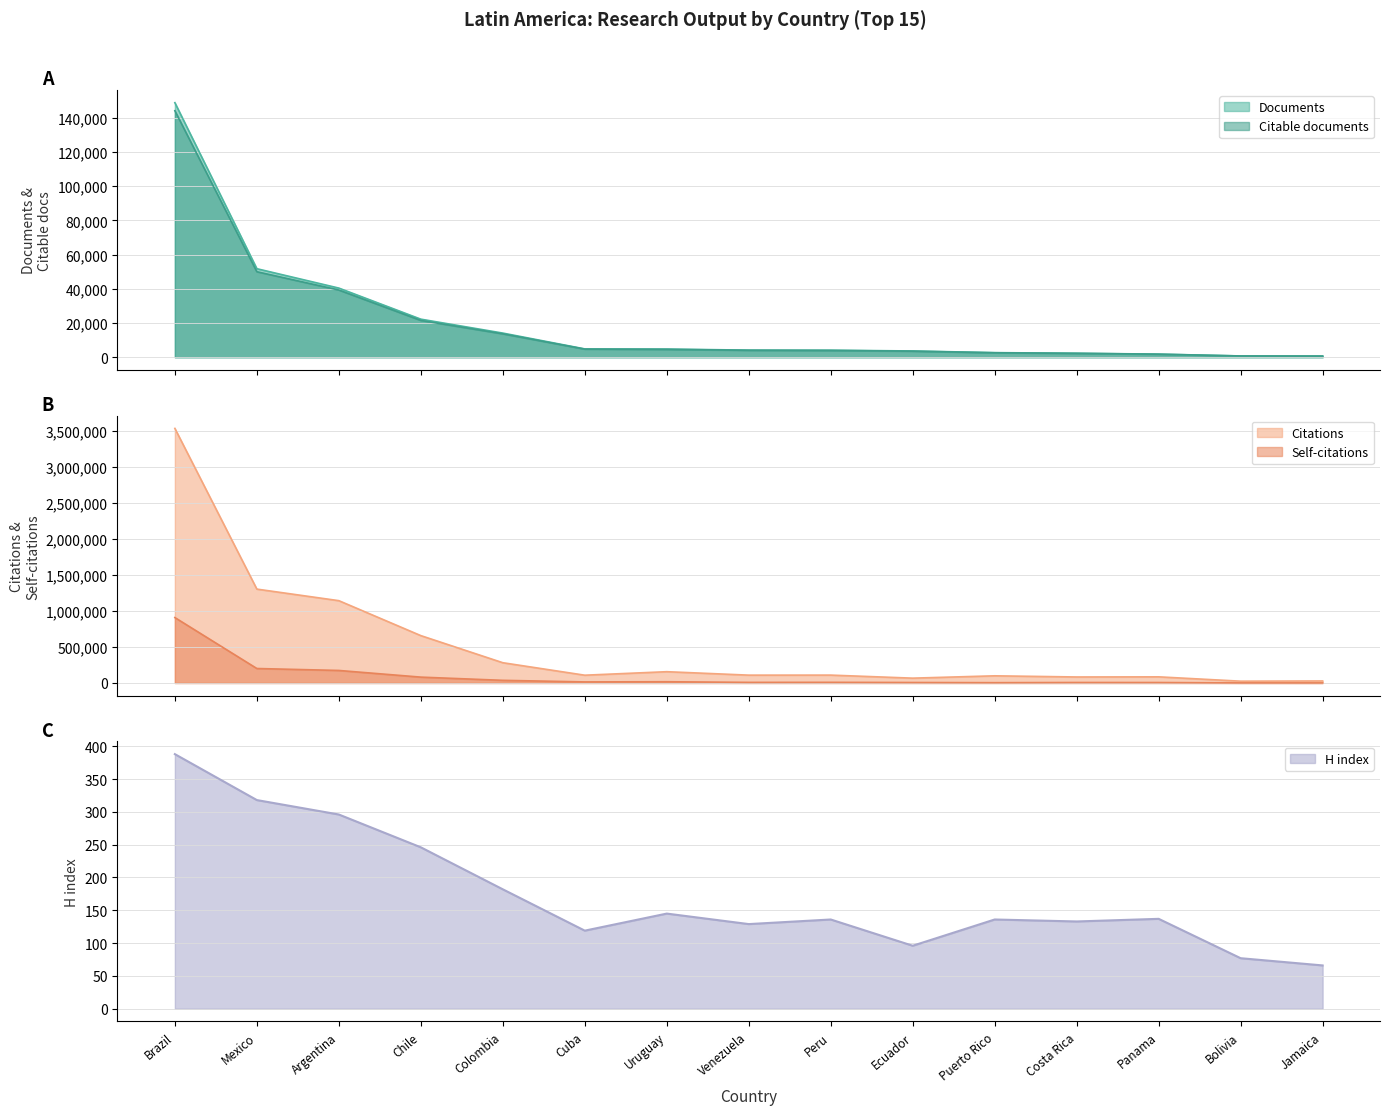

Reading left to right, what are all the values shown in this chart?

Documents: Brazil=148738	Mexico=51733	Argentina=40413	Chile=22257	Colombia=14126	Cuba=4878	Uruguay=4791	Venezuela=4168	Peru=4124	Ecuador=3672	Puerto Rico=2701	Costa Rica=2343	Panama=1836	Bolivia=766	Jamaica=709
Citable documents: Brazil=144039	Mexico=49971	Argentina=39283	Chile=21509	Colombia=13675	Cuba=4755	Uruguay=4600	Venezuela=4075	Peru=3967	Ecuador=3559	Puerto Rico=2615	Costa Rica=2288	Panama=1786	Bolivia=754	Jamaica=687
Citations: Brazil=3532380	Mexico=1302690	Argentina=1142345	Chile=657457	Colombia=281343	Cuba=108171	Uruguay=156816	Venezuela=108986	Peru=109492	Ecuador=67228	Puerto Rico=99630	Costa Rica=83534	Panama=85463	Bolivia=25156	Jamaica=28196
Self-citations: Brazil=907812	Mexico=201064	Argentina=173990	Chile=81487	Colombia=36918	Cuba=15030	Uruguay=17535	Venezuela=8587	Peru=9183	Ecuador=6857	Puerto Rico=4488	Costa Rica=6979	Panama=6585	Bolivia=1409	Jamaica=1067
H index: Brazil=388	Mexico=318	Argentina=296	Chile=246	Colombia=182	Cuba=119	Uruguay=145	Venezuela=129	Peru=136	Ecuador=96	Puerto Rico=136	Costa Rica=133	Panama=137	Bolivia=77	Jamaica=66